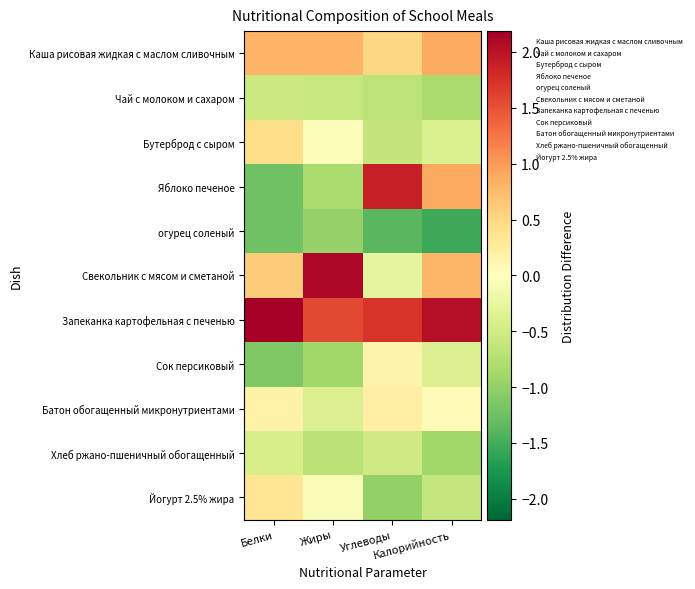

Which series has the largest total across all categories?

Запеканка картофельная с печенью